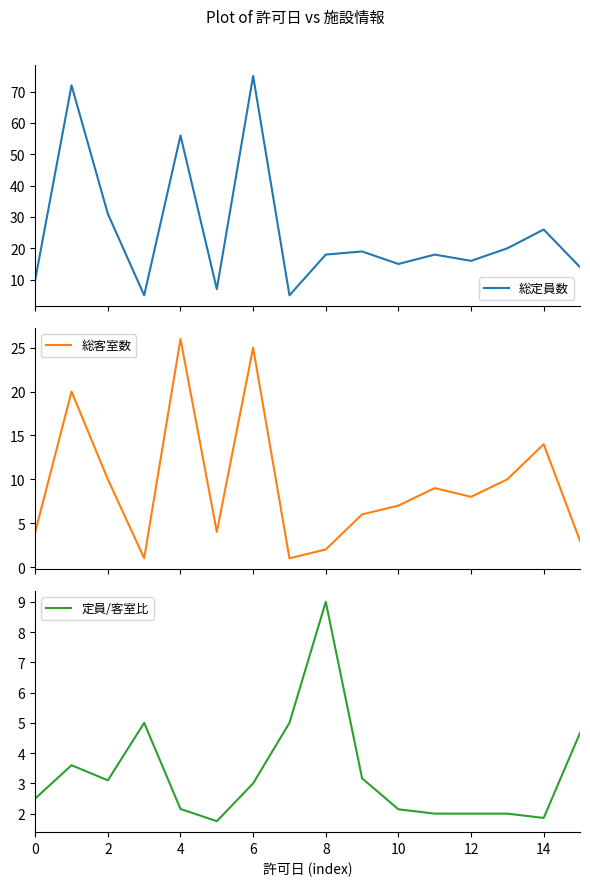

At which label does 定員/客室比 reach its peak?

8